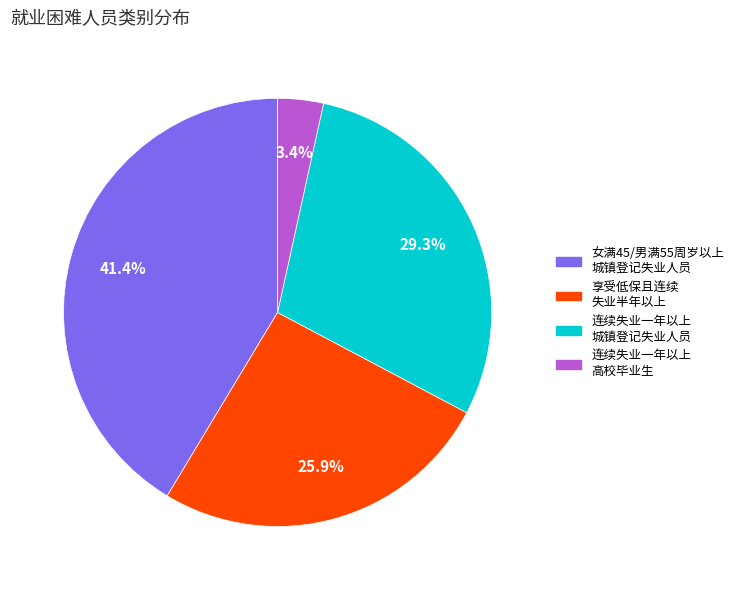

How many slices are in this pie chart?

4